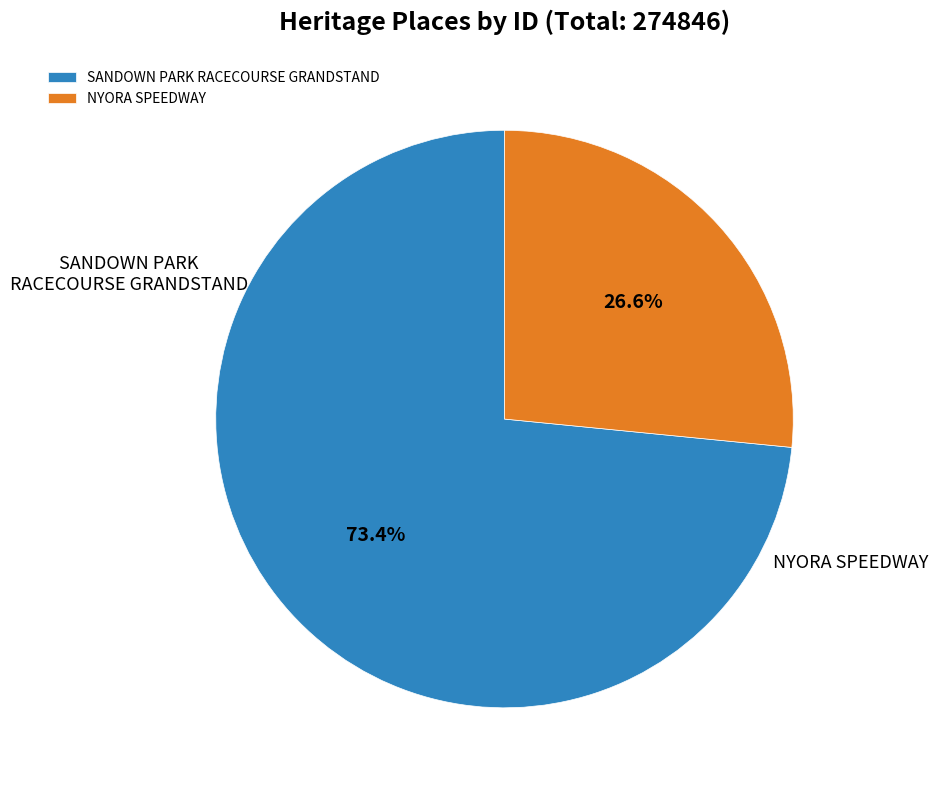

Does SANDOWN PARK RACECOURSE GRANDSTAND account for over 50% of the chart?

Yes